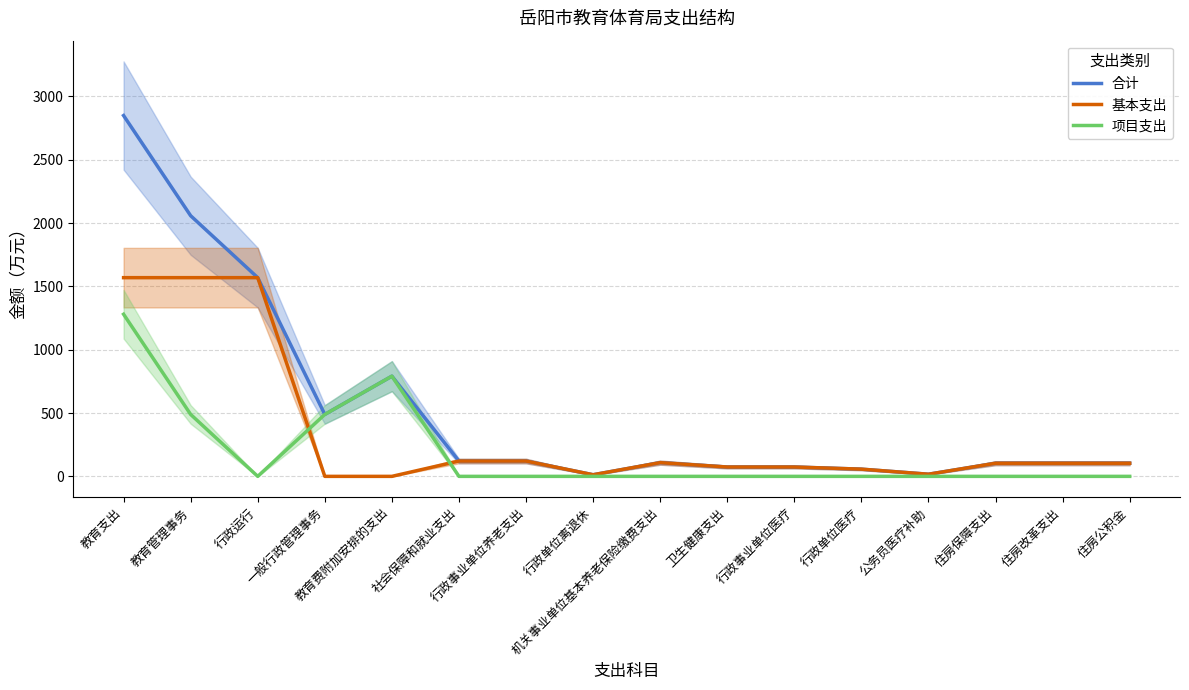

What is the label of the 15th point from the left?

住房改革支出